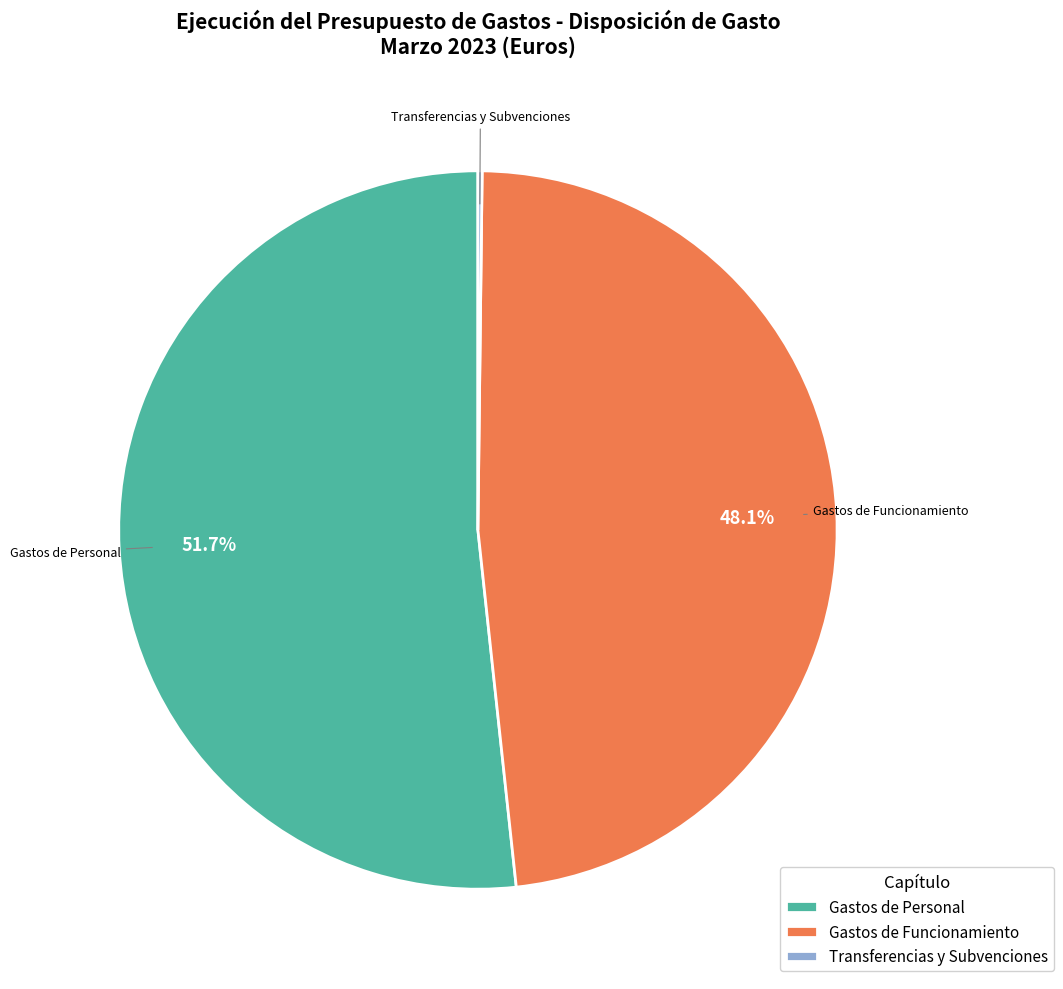

Do Gastos de Personal and Gastos de Funcionamiento together represent more than half of the pie?

Yes